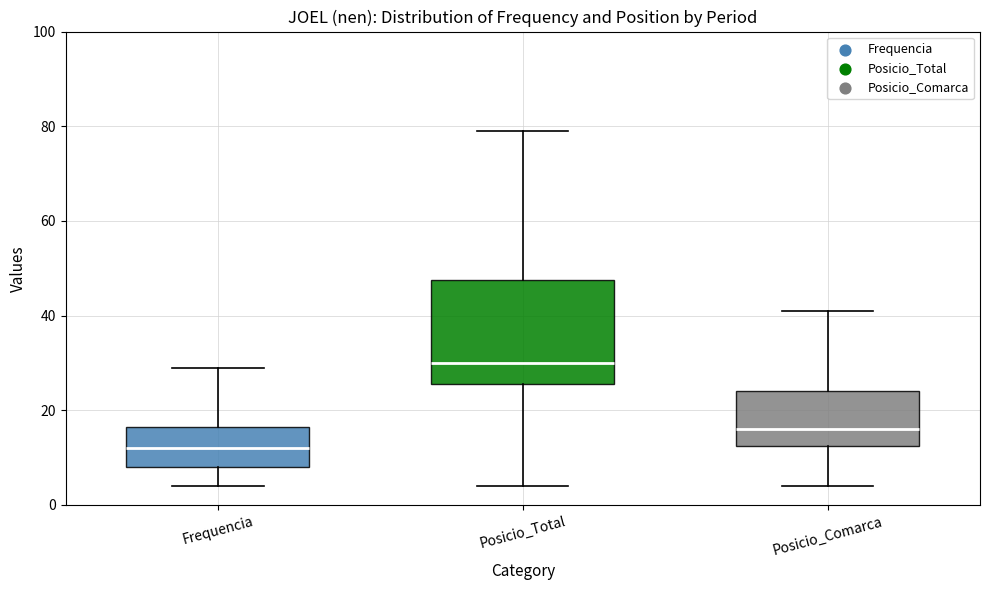

Which box is the tallest, from its lower edge to its upper edge?

Posicio_Total